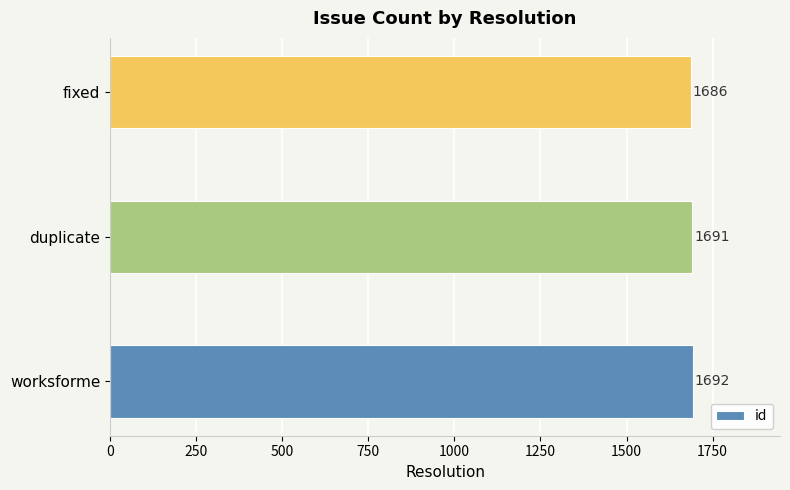

What is the average value?

1690